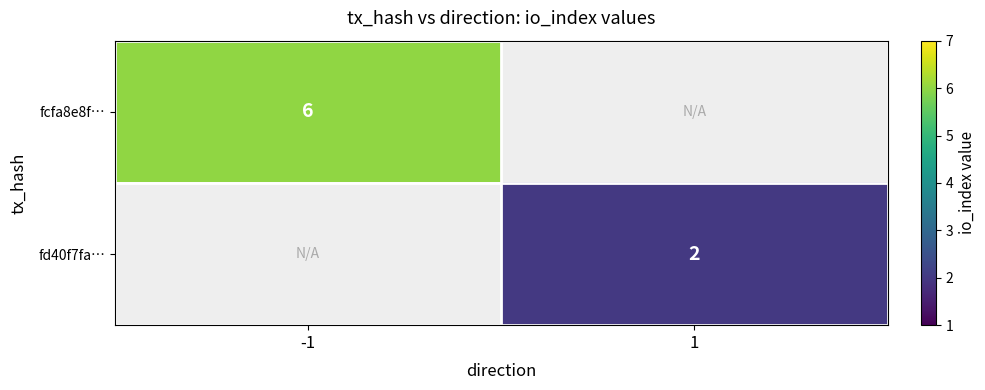

At how many categories does at least one series exceed 5?

1